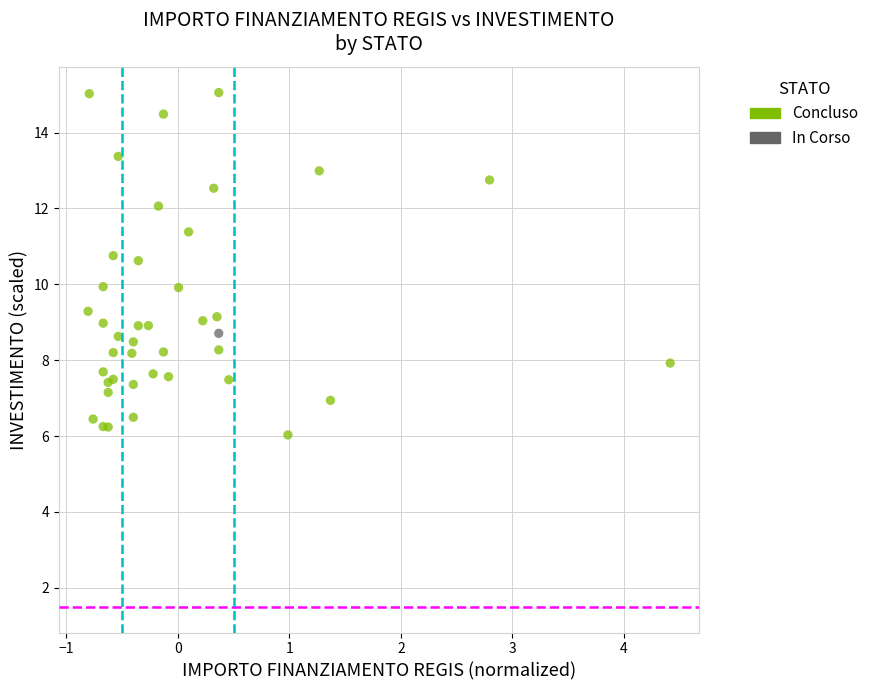

What are all the series names shown in the legend?

Concluso, In Corso